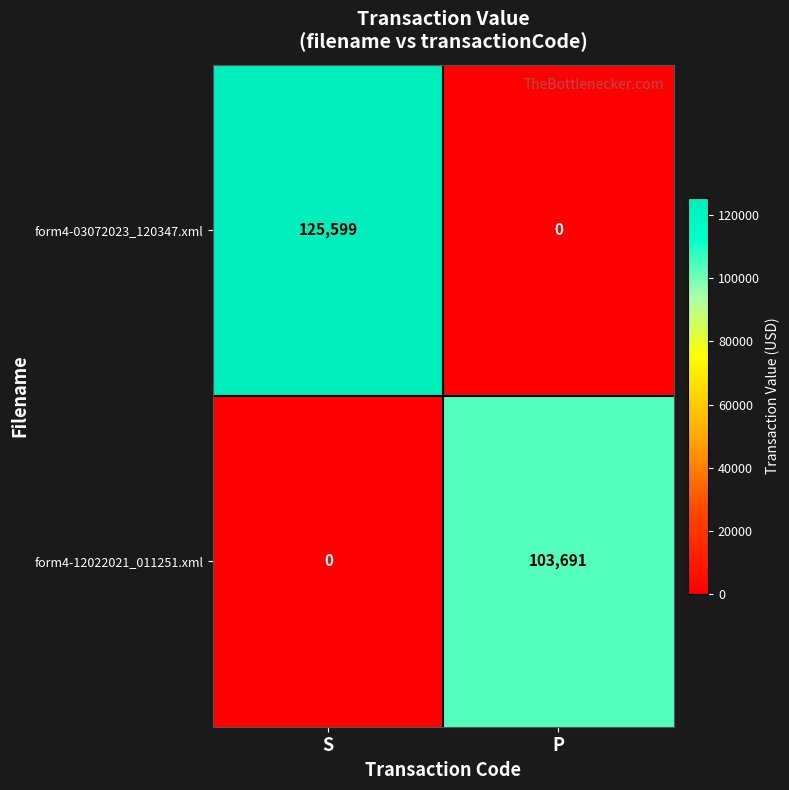

Reading left to right, what are all the values shown in this chart?

form4-03072023_120347.xml: S=125599	P=0
form4-12022021_011251.xml: S=0	P=103691